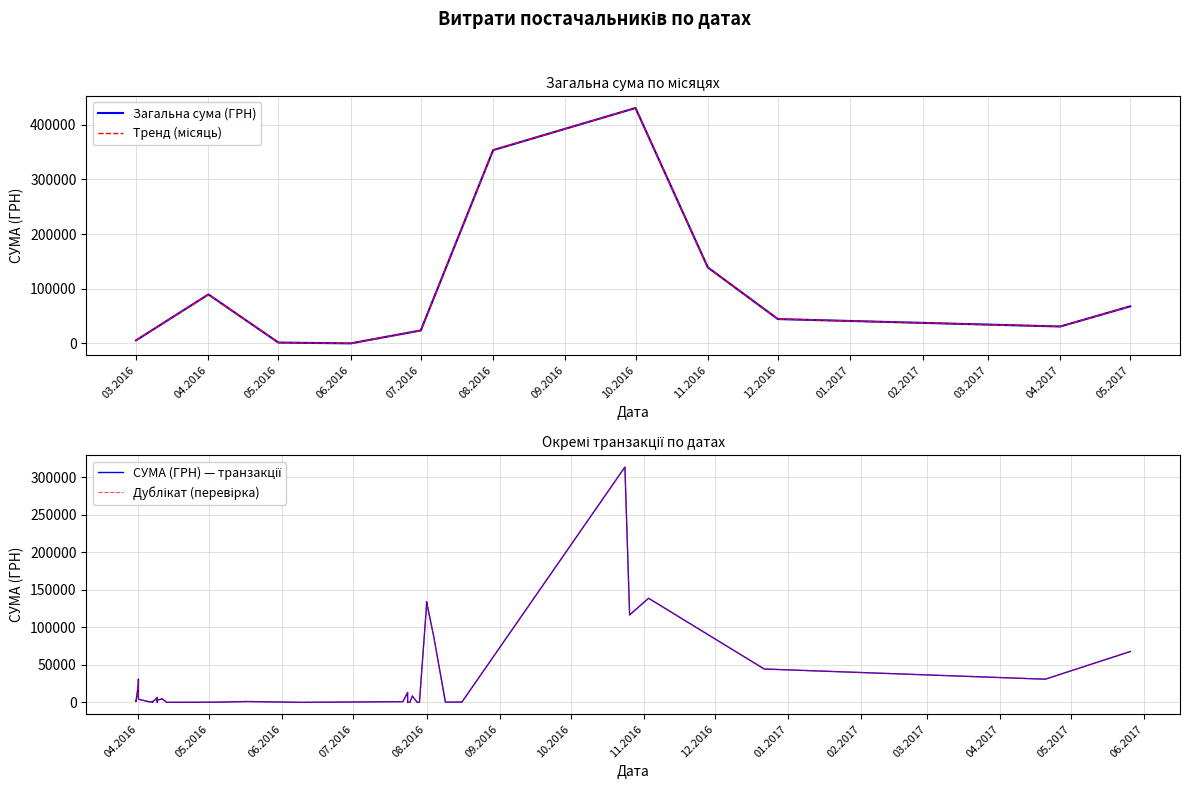

Where is the data nearest to the value 156902?

03.11.2016